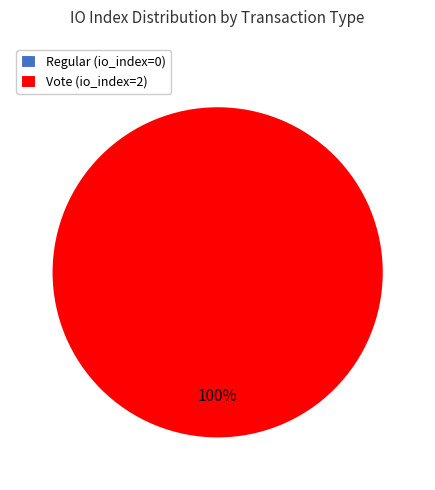

What percentage is NOT represented by Regular?

100.0%